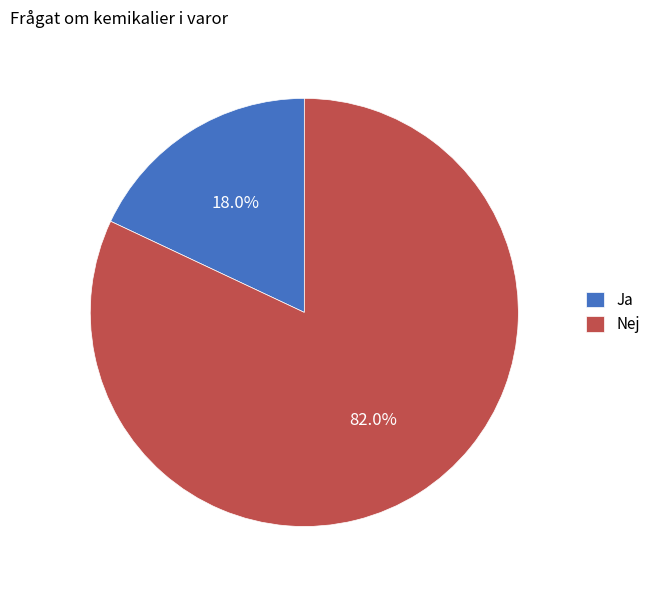

Between Nej and Ja, which is larger?

Nej